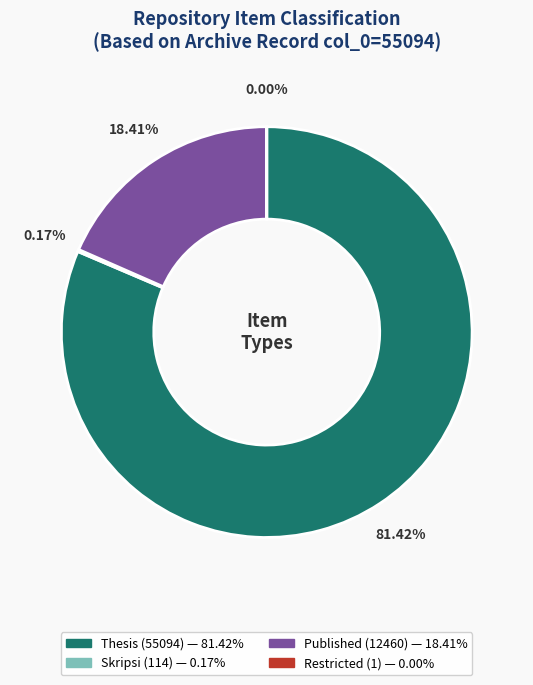

Is there a majority slice in this chart?

Yes